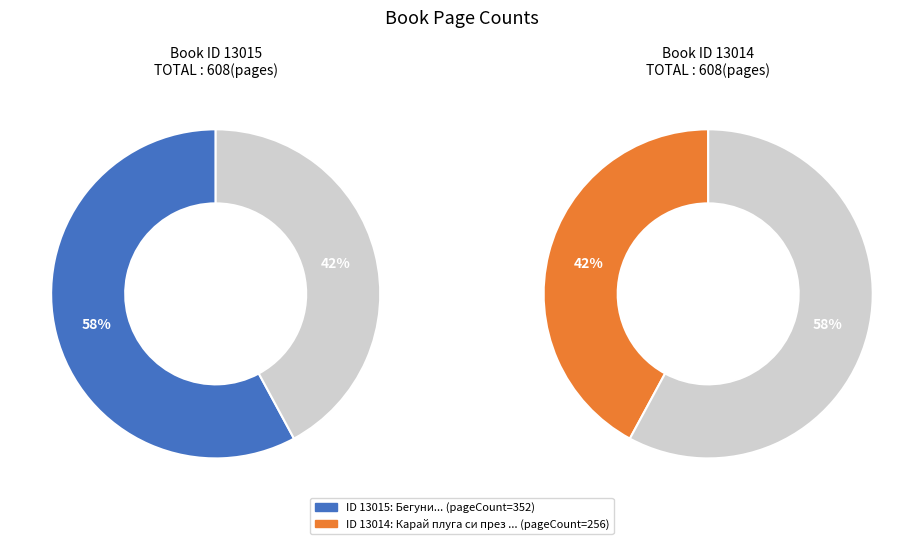

Does any single category account for the majority?

Yes